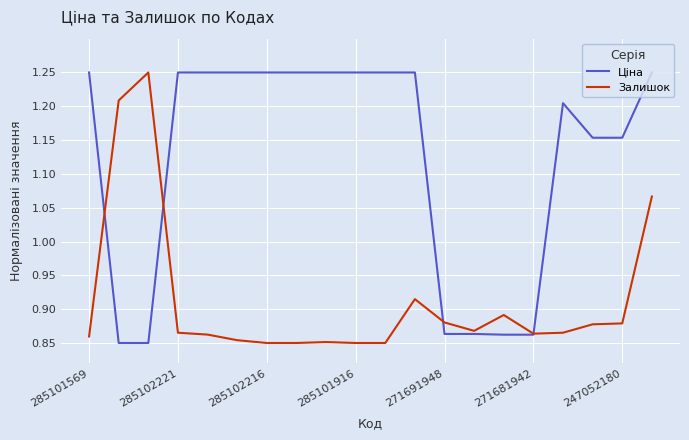

Reading right to left, what are all the values shown in this chart?

Ціна: 1.2	1.2	1.2	1.2	0.9	0.9	0.9	0.9	1.2	1.2	1.2	1.2	1.2	1.2	1.2	1.2	1.2	0.8	0.8	1.2
Залишок: 1.1	0.9	0.9	0.9	0.9	0.9	0.9	0.9	0.9	0.8	0.8	0.9	0.8	0.8	0.9	0.9	0.9	1.2	1.2	0.9